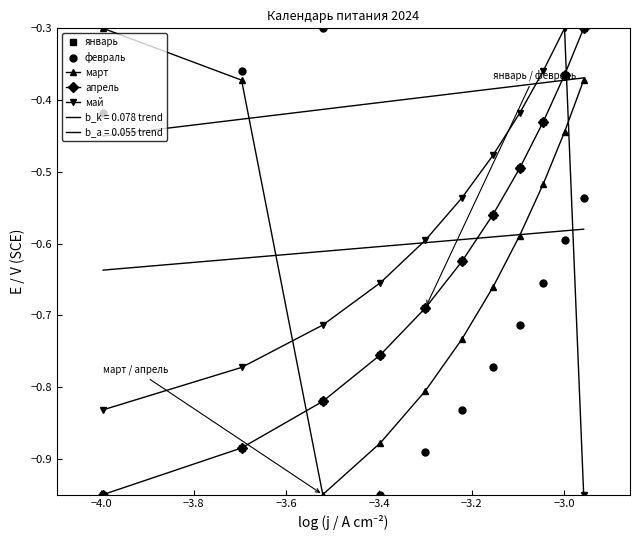

List the series in order of their peak value, lowest first.

март, январь, апрель, февраль, май